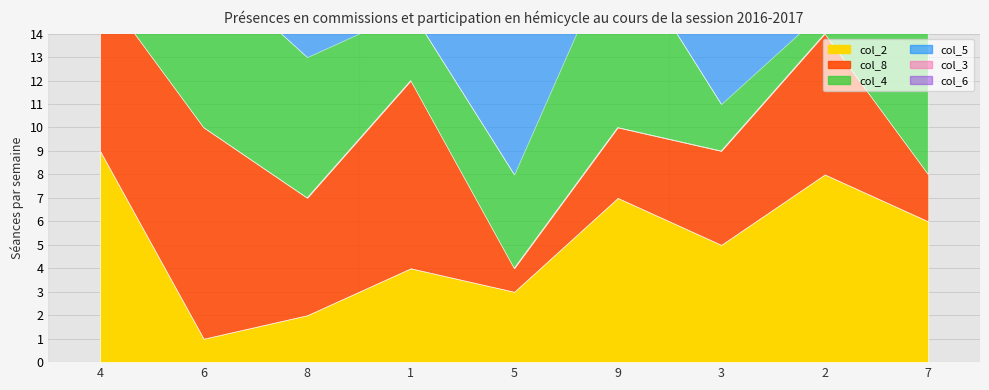

Does the chart have visible grid lines?

Yes